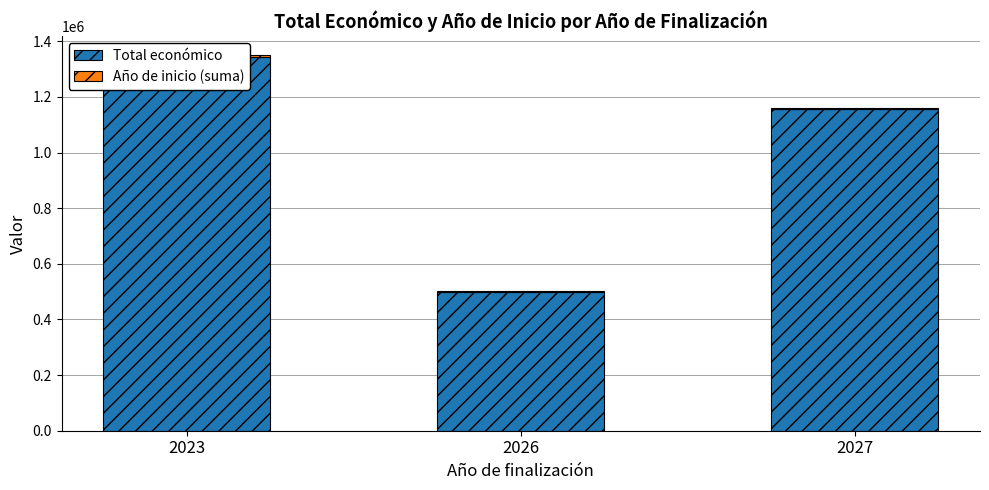

At which label does Año de inicio (suma) first exceed 4048?

2023